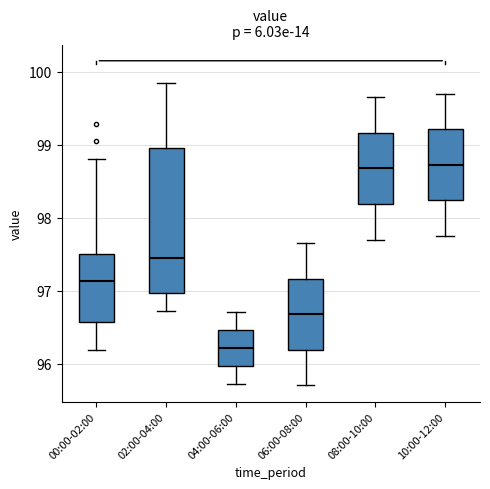

Reading left to right, transcribe this box plot: for each box, give where its median line is, the range the box spans, and where its two whiskers end, as read against the y-axis. The values are not printed on the chart, so give them approximately, as read against the axis.

00:00-02:00: median 97.1, box 96.6 to 97.5, whiskers 96.2 to 98.8
02:00-04:00: median 97.5, box 97.0 to 99.0, whiskers 96.7 to 99.9
04:00-06:00: median 96.2, box 96.0 to 96.5, whiskers 95.7 to 96.7
06:00-08:00: median 96.7, box 96.2 to 97.2, whiskers 95.7 to 97.7
08:00-10:00: median 98.7, box 98.2 to 99.2, whiskers 97.7 to 99.7
10:00-12:00: median 98.7, box 98.2 to 99.2, whiskers 97.8 to 99.7